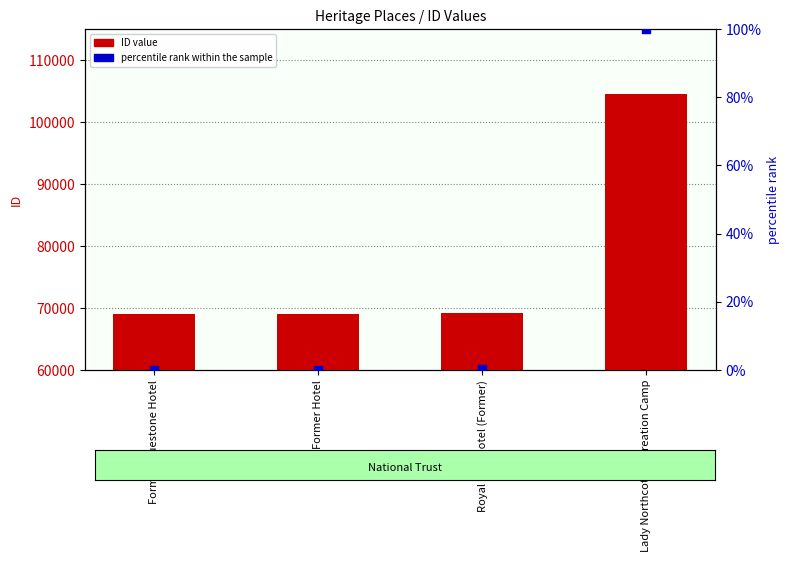

What is the total value across all series at Royal Mail Hotel (Former)?

69091.1